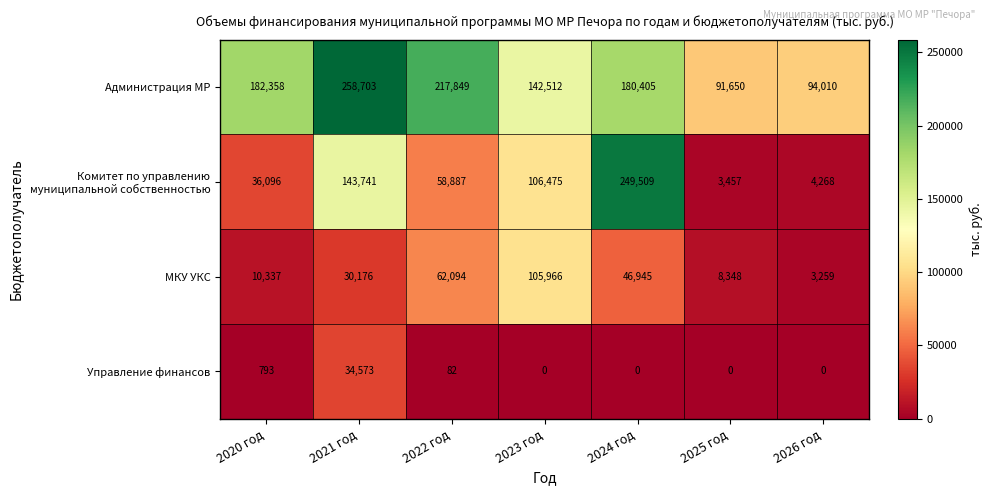

What is the maximum value shown in the chart?

258703